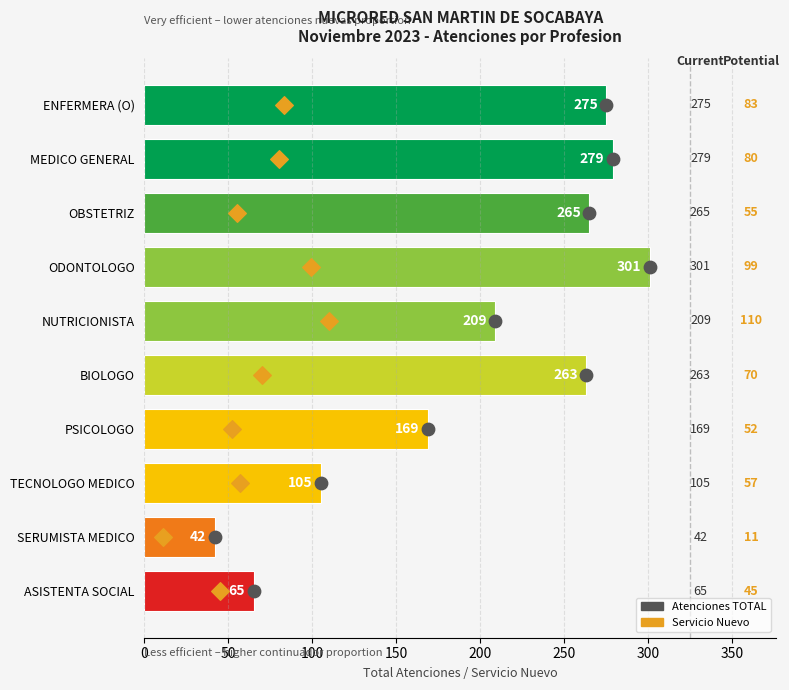

Which series has the largest Y range (max minus min)?

Atenciones_TOTAL